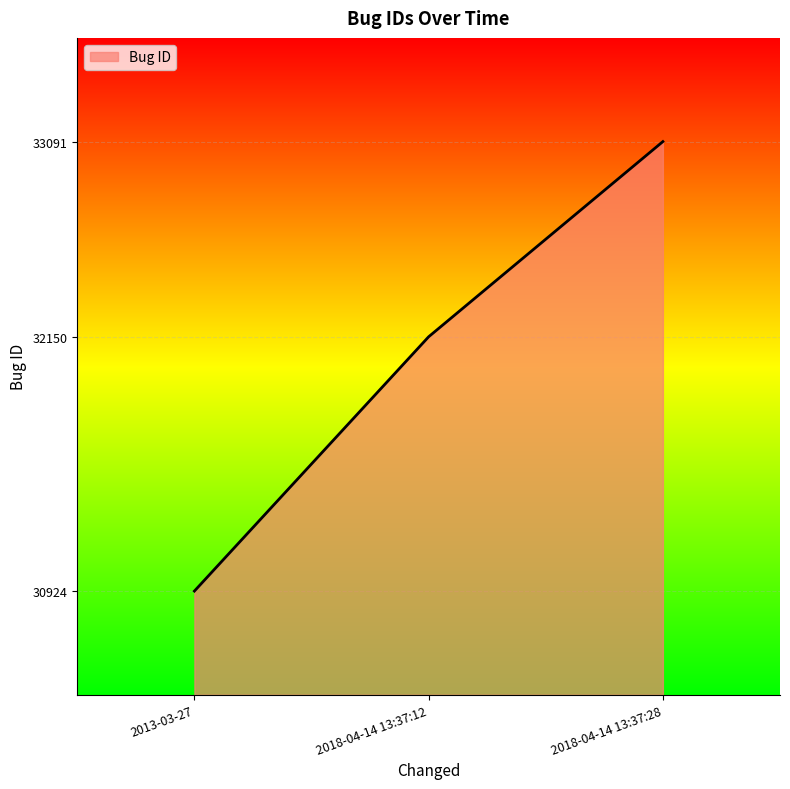

What position from the right is 2018-04-14 13:37:28?

1